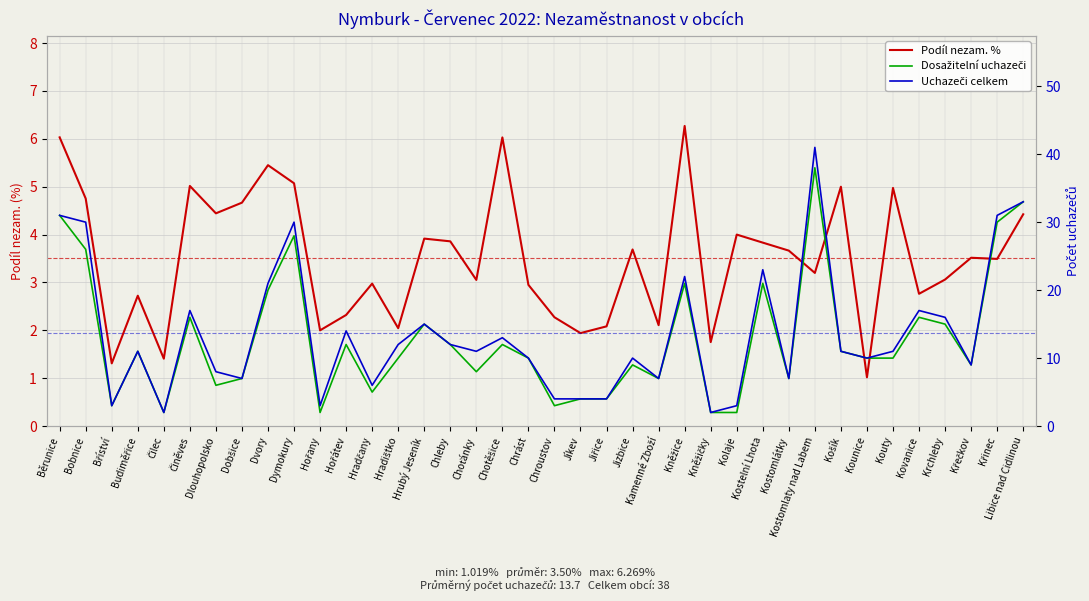

At which category does the chart reach its peak across all series?

Kostomlaty nad Labem